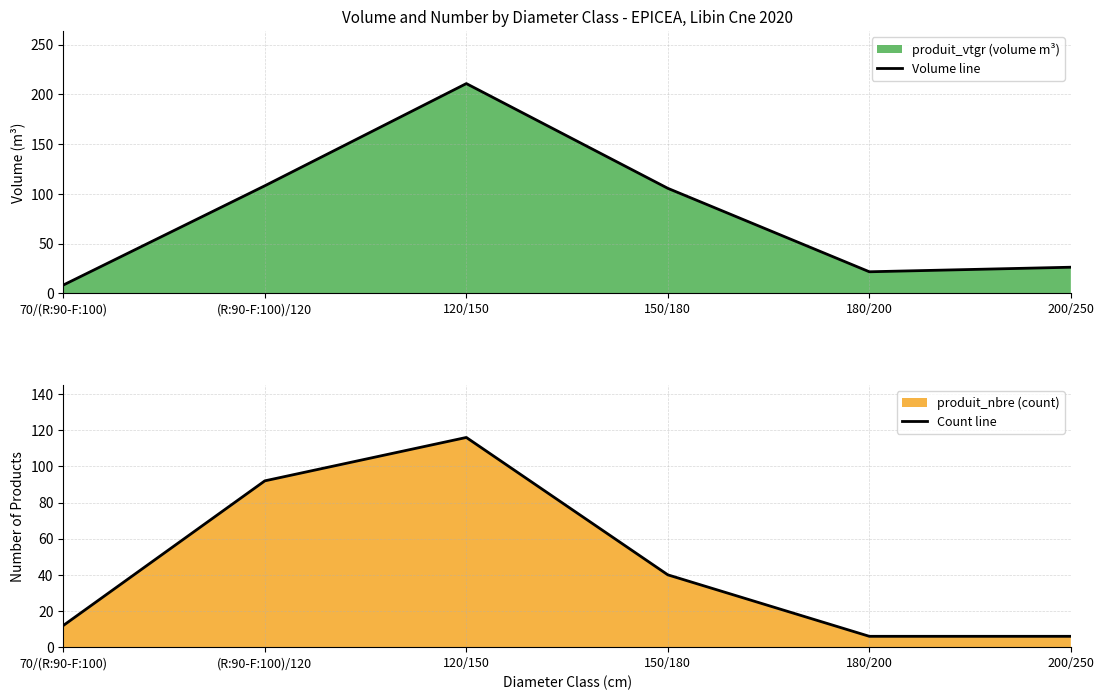

What value does the Volume line series have at 200/250?

26.2